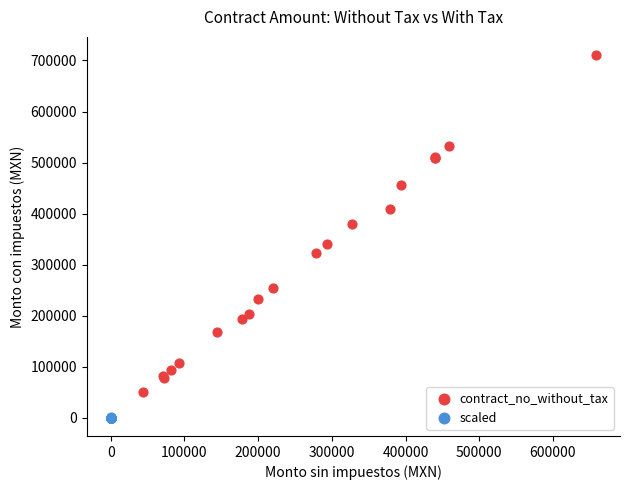

Which series reaches the maximum Y coordinate?

contract_no_without_tax